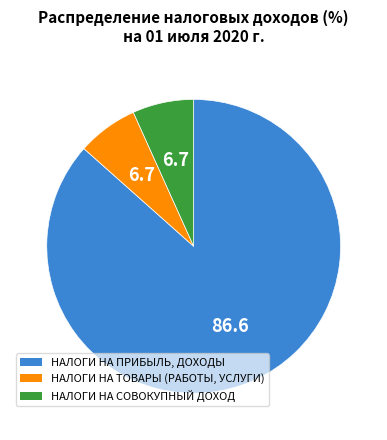

Is the sum of НАЛОГИ НА СОВОКУПНЫЙ ДОХОД and НАЛОГИ НА ТОВАРЫ (РАБОТЫ, УСЛУГИ) greater than half?

No